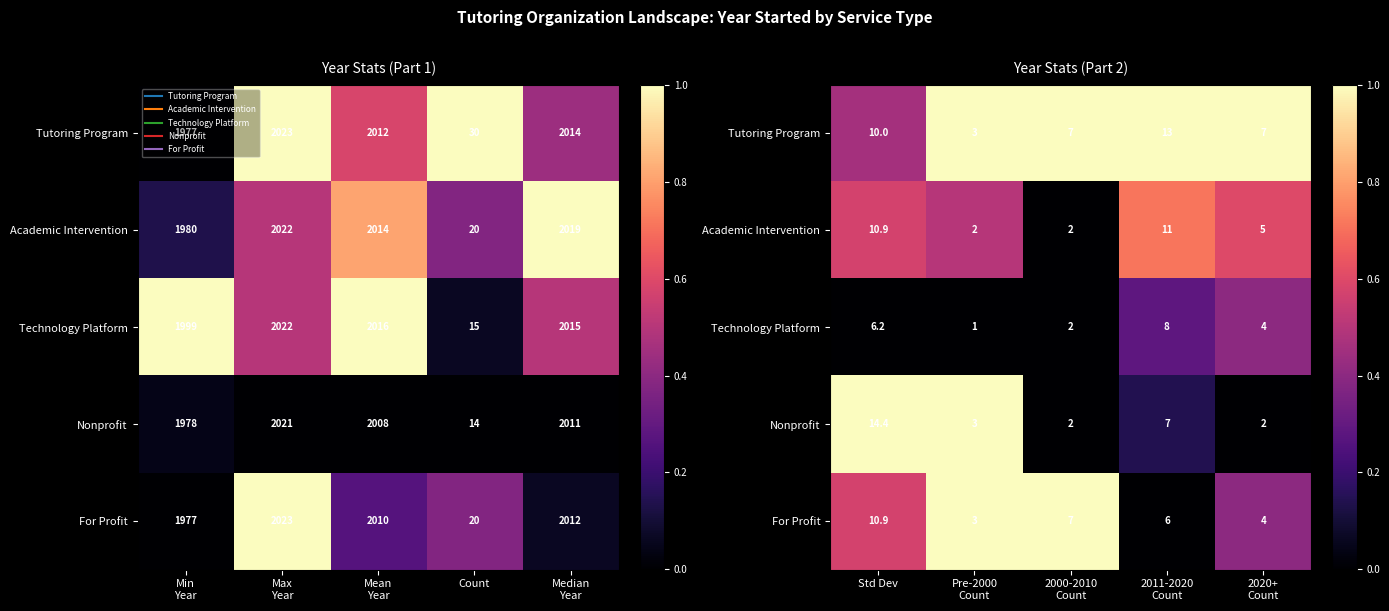

Count the number of categories in the chart.

5